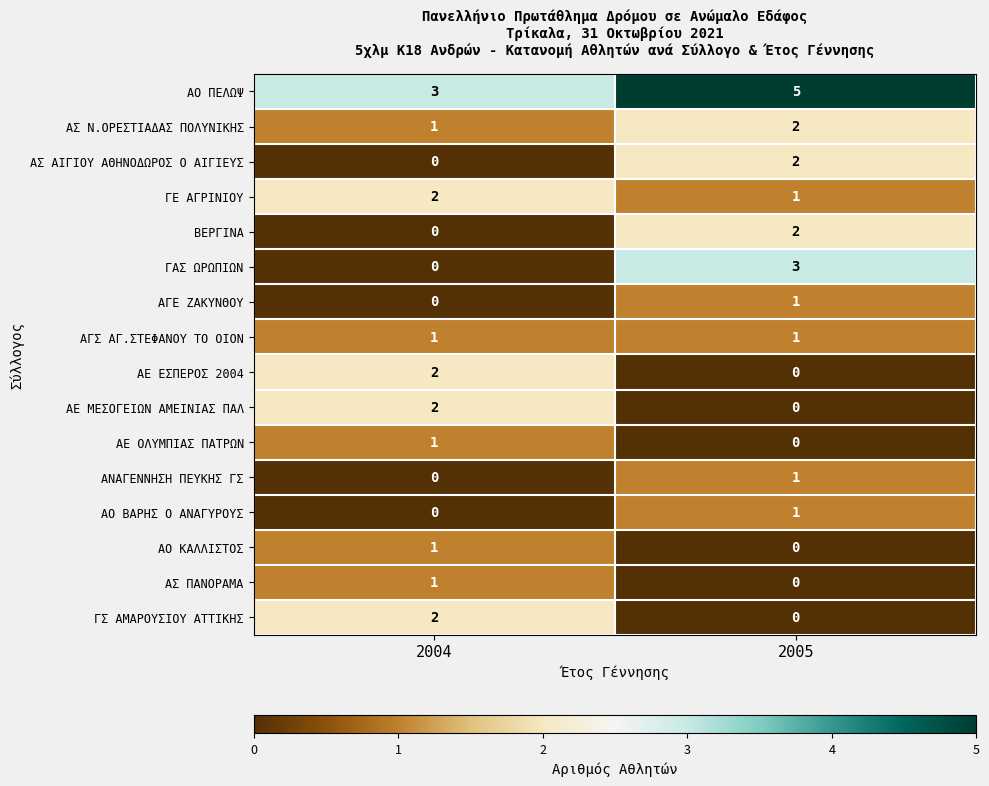

At which category is the sum across all series the highest?

2005